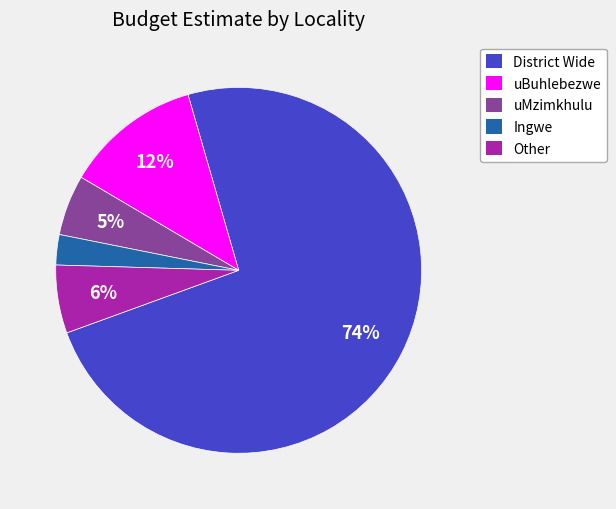

Is there a majority slice in this chart?

Yes